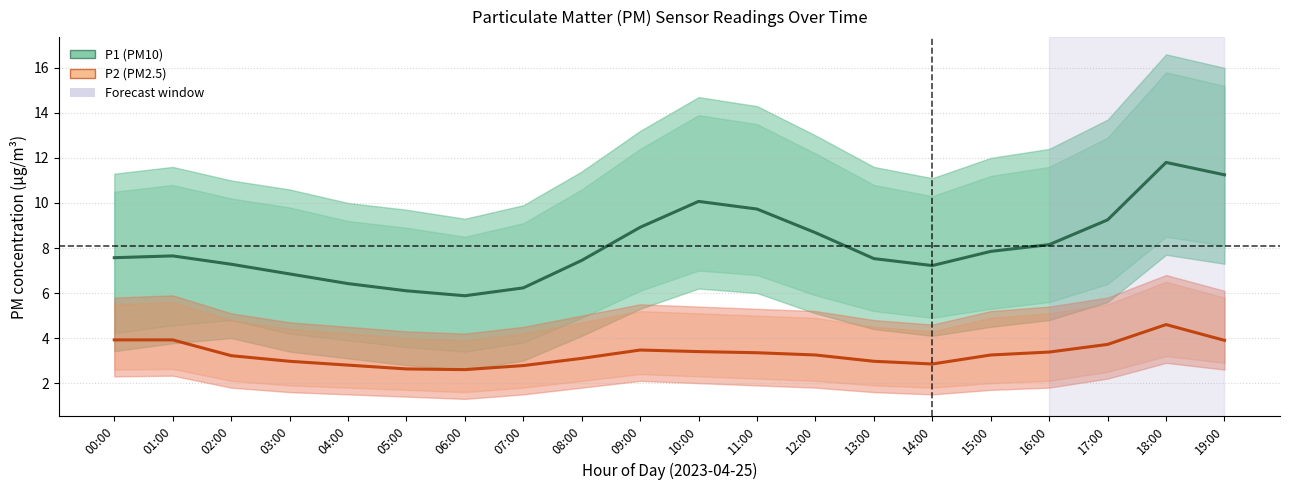

The value of P1 (PM10) at 11:00 is 5.3. True or false?

False